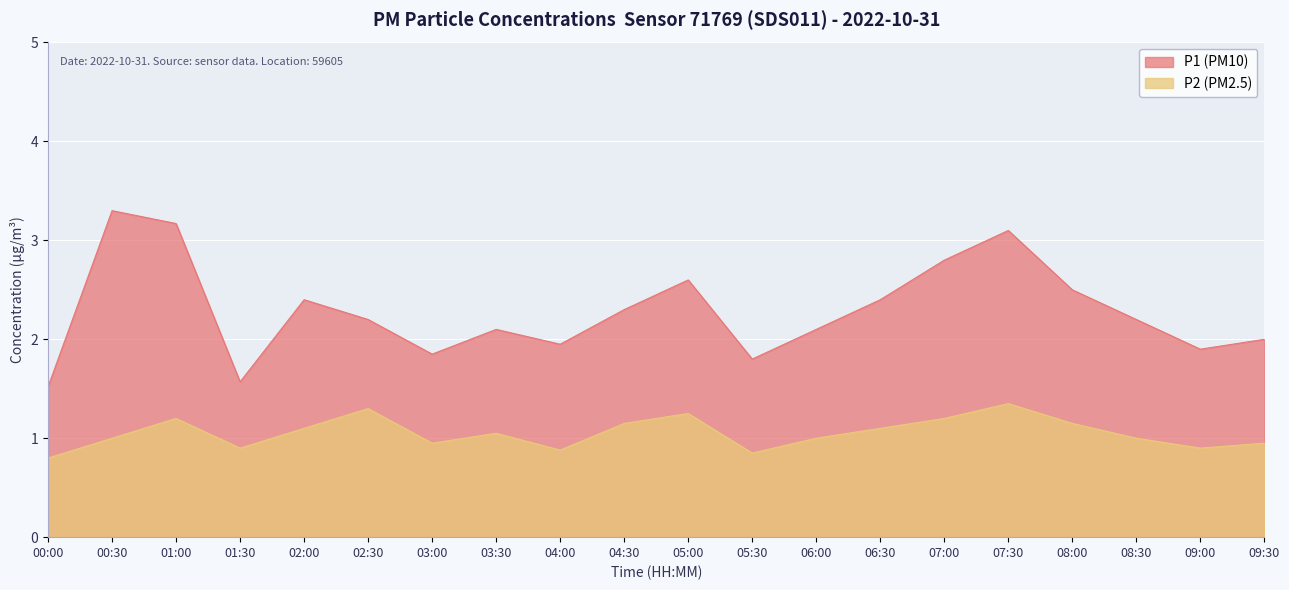

Where is the first local maximum for P1?

00:30